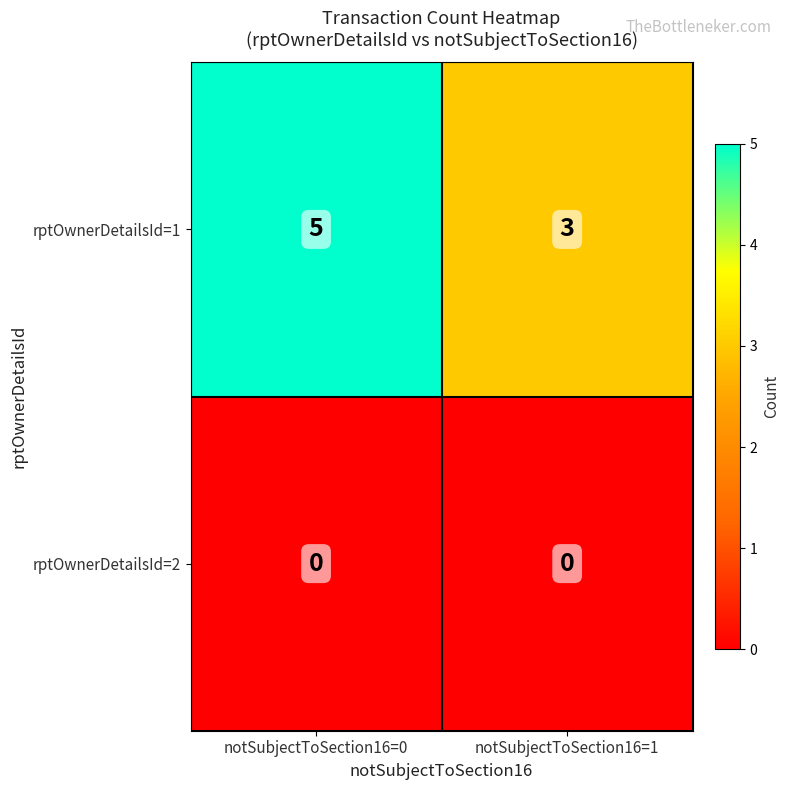

Which series changed the most between notSubjectToSection16=0 and notSubjectToSection16=1?

rptOwnerDetailsId=1